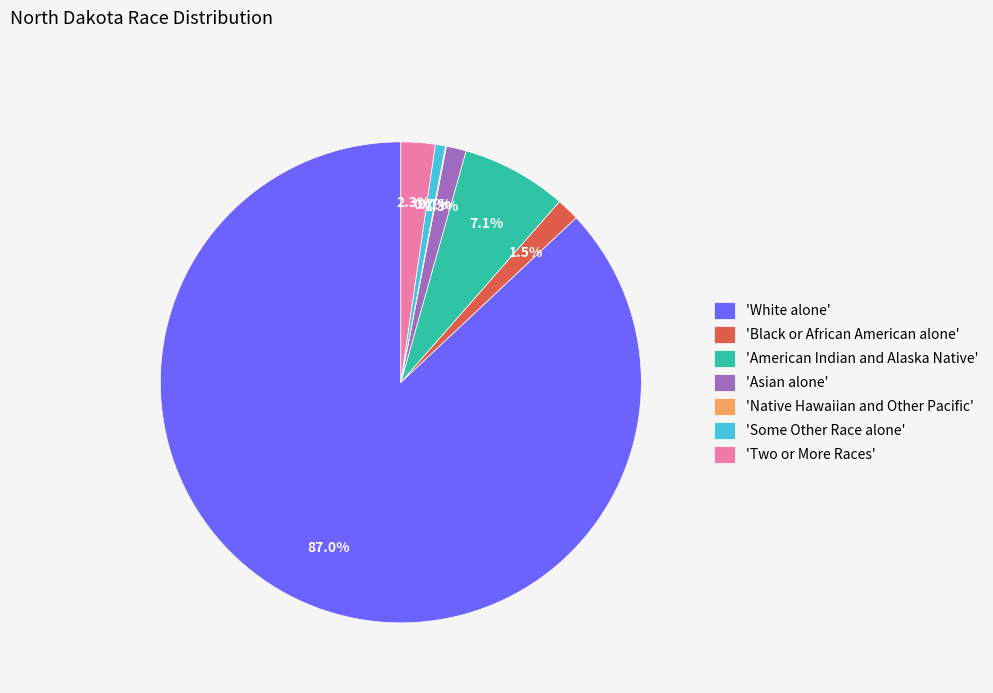

What is the majority slice?

'White alone'